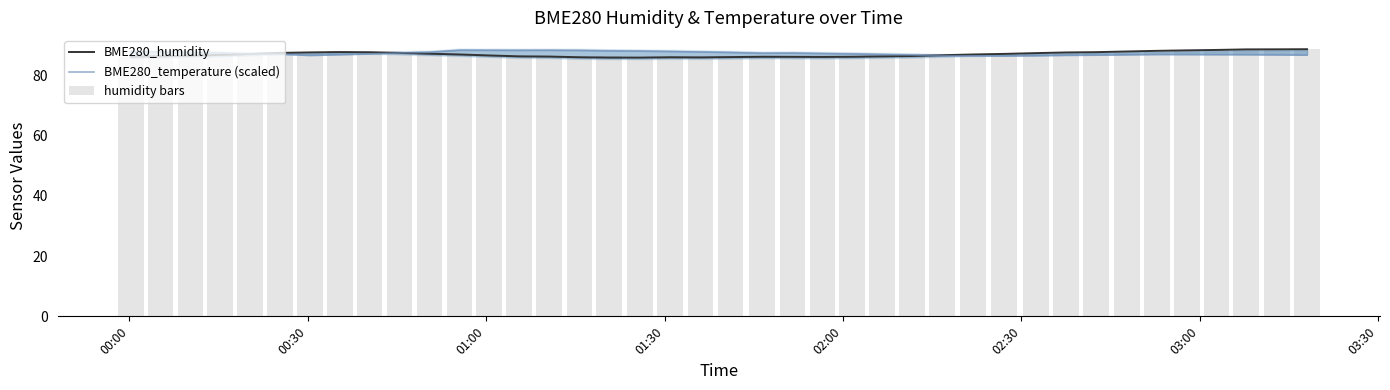

List the series in order of their peak value, highest first.

humidity bars, BME280_humidity, BME280_temperature (scaled)